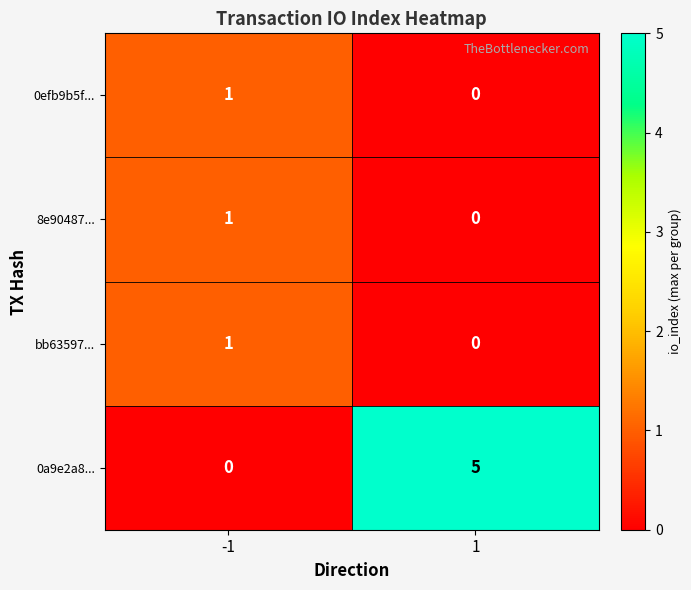

List the labels in order of 0a9e2a8... value, smallest first.

-1, 1